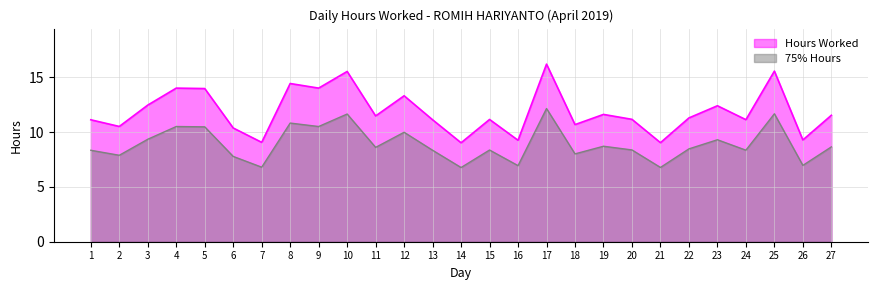

What is the difference between the maximum and second lowest values?

7.2